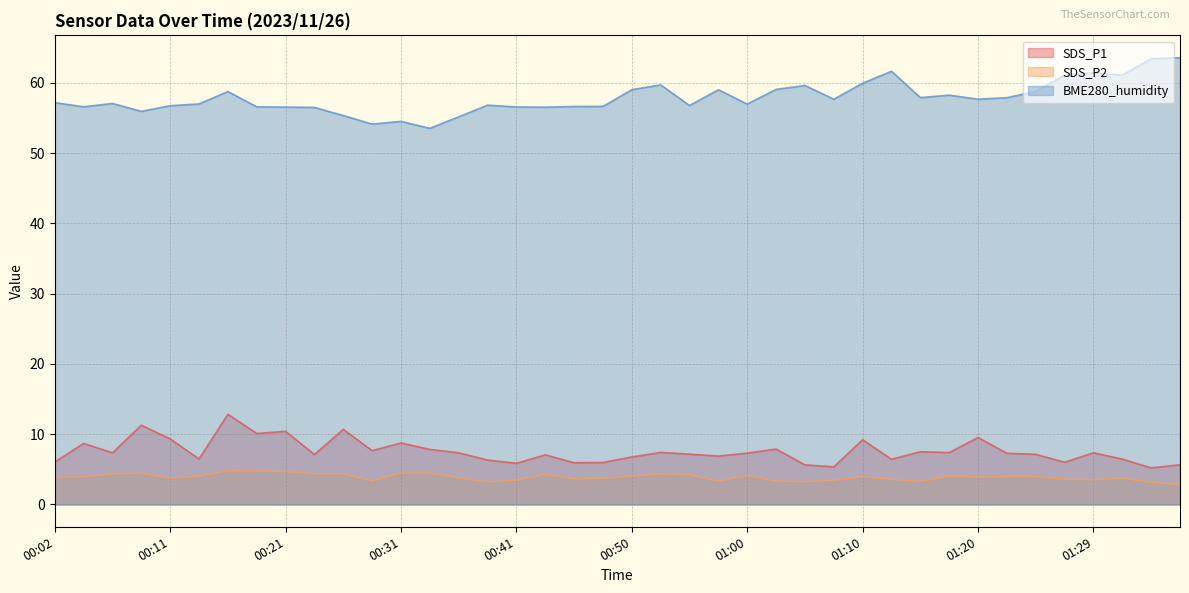

At which label is BME280_humidity closest to 58?

01:15